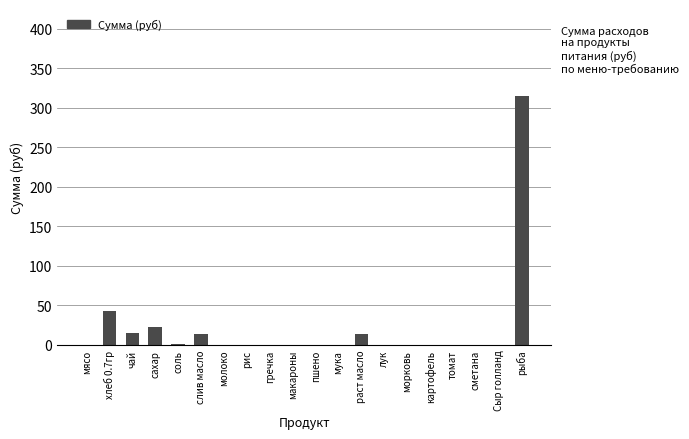

Which has a higher value, рыба or макароны?

рыба